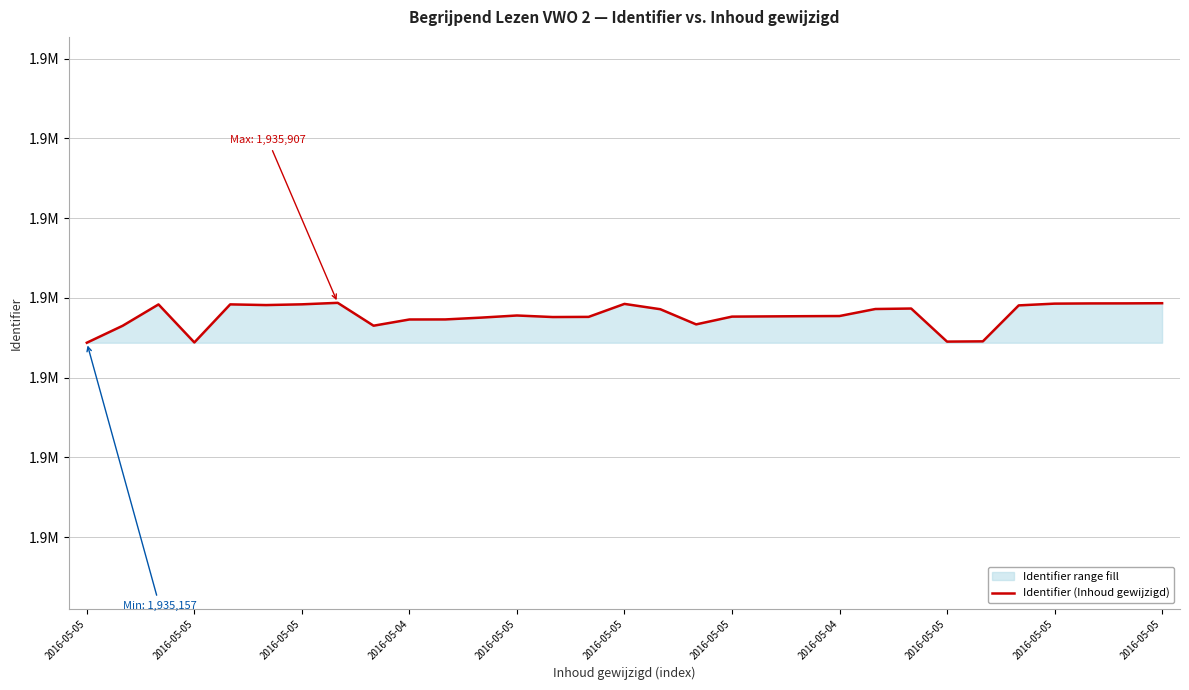

Where is the data nearest to the value 1935532?

17